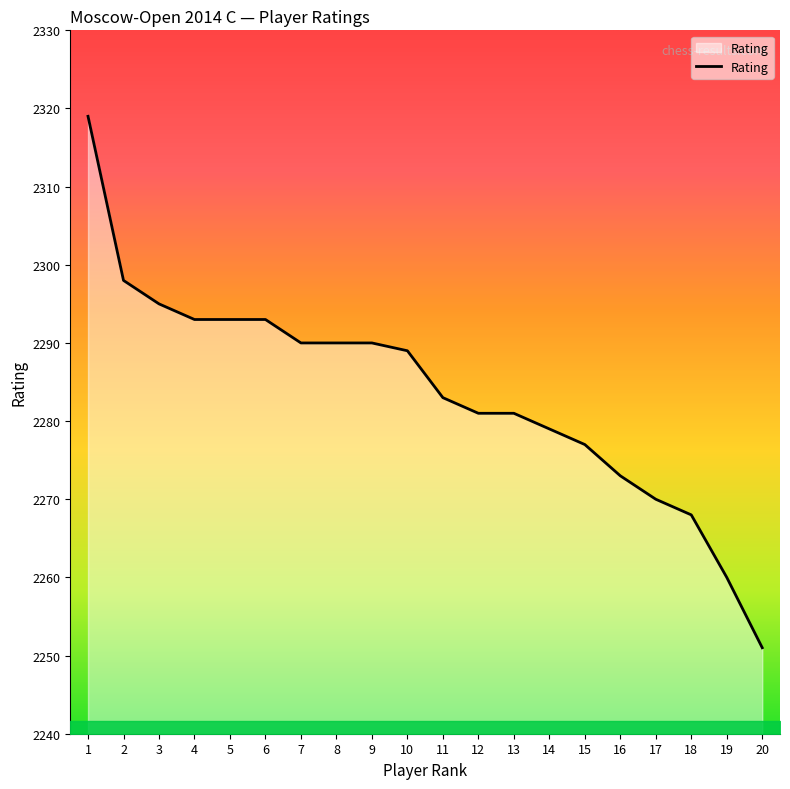

What is the difference between the maximum and minimum values?

68